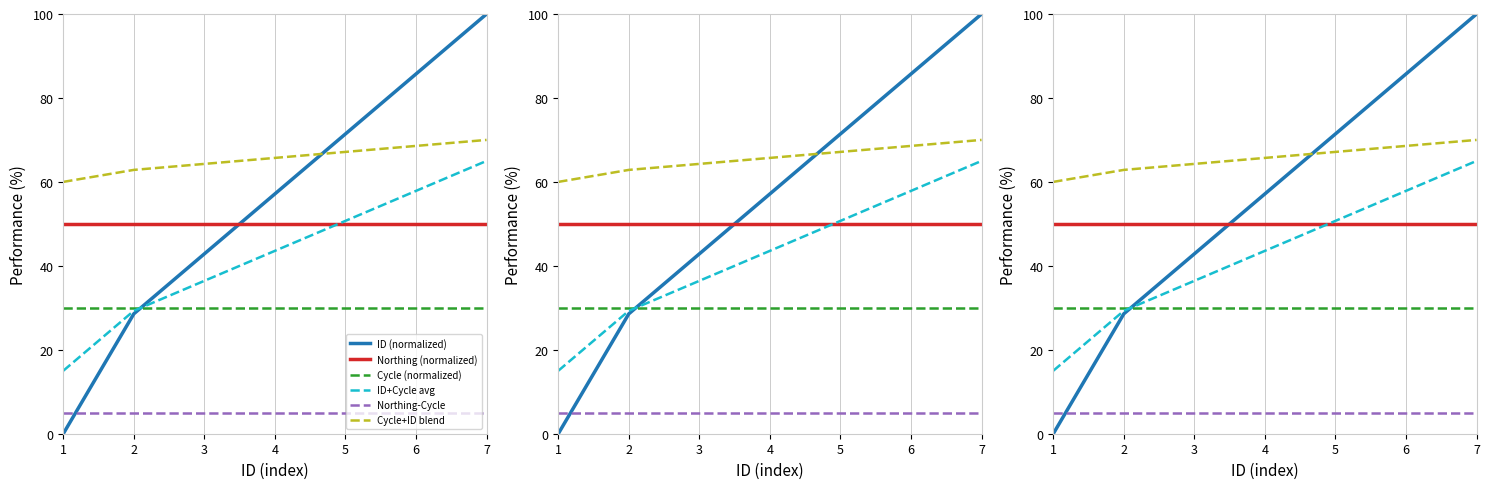

What is the spread (max minus min) of values at 1?

60.0